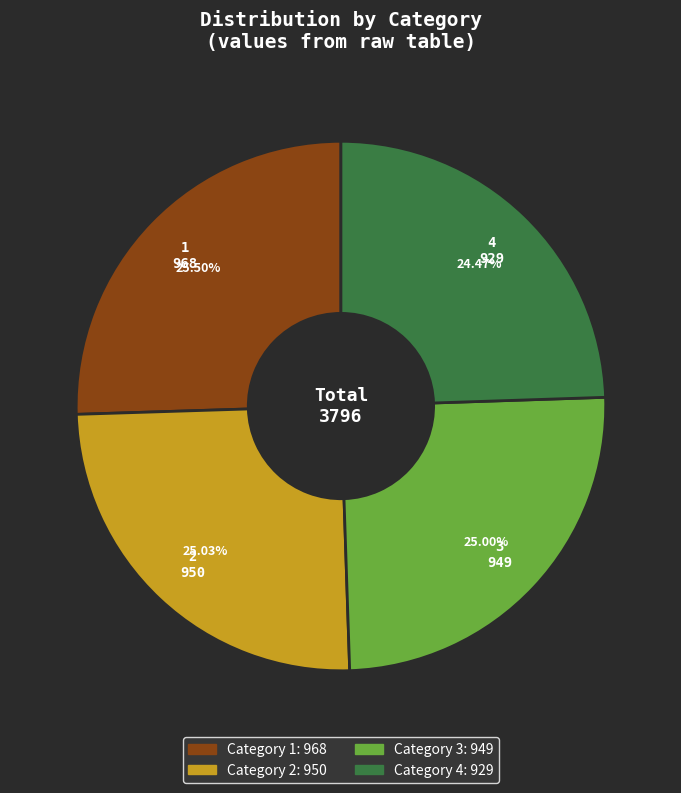

Is there a majority slice in this chart?

No